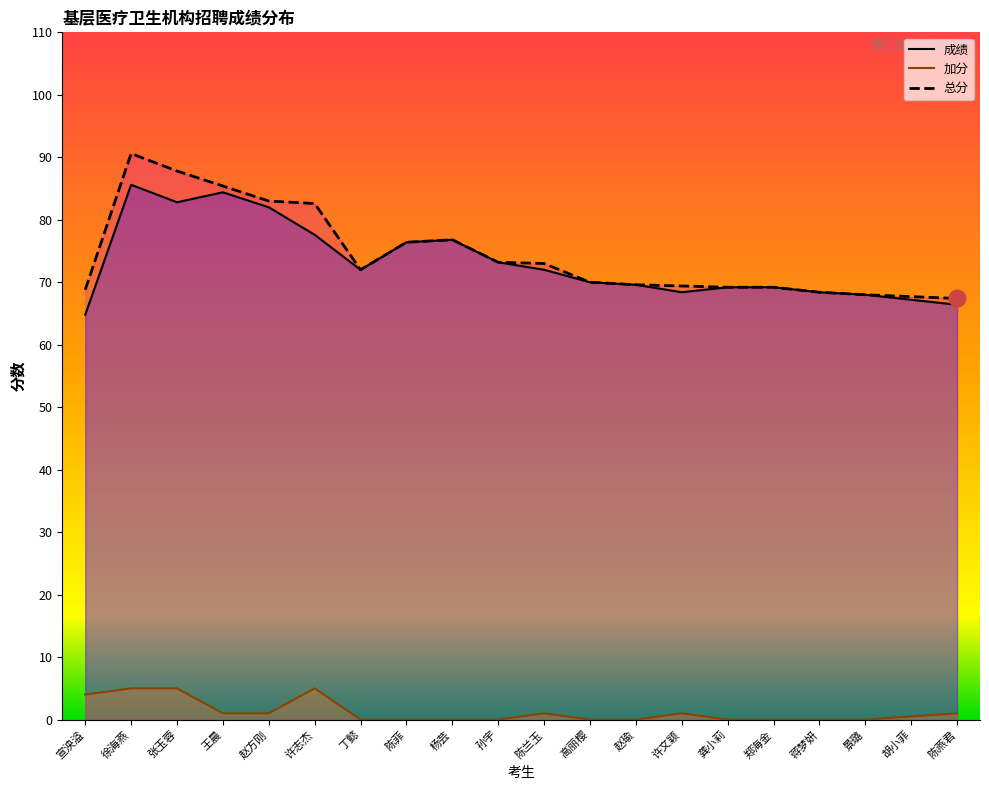

What is the difference between the maximum and second lowest values in the 成绩 series?

19.2